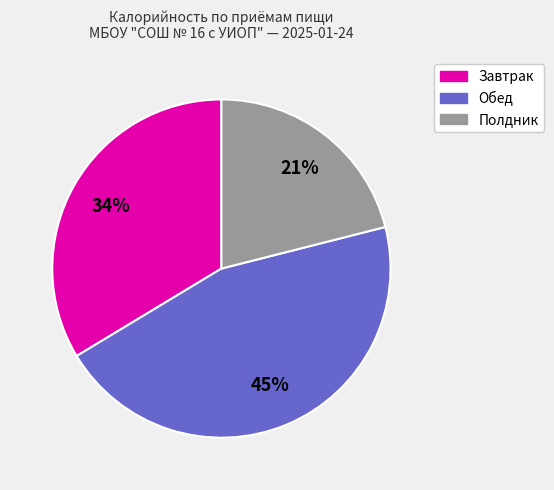

What is the largest slice in the pie chart?

Обед